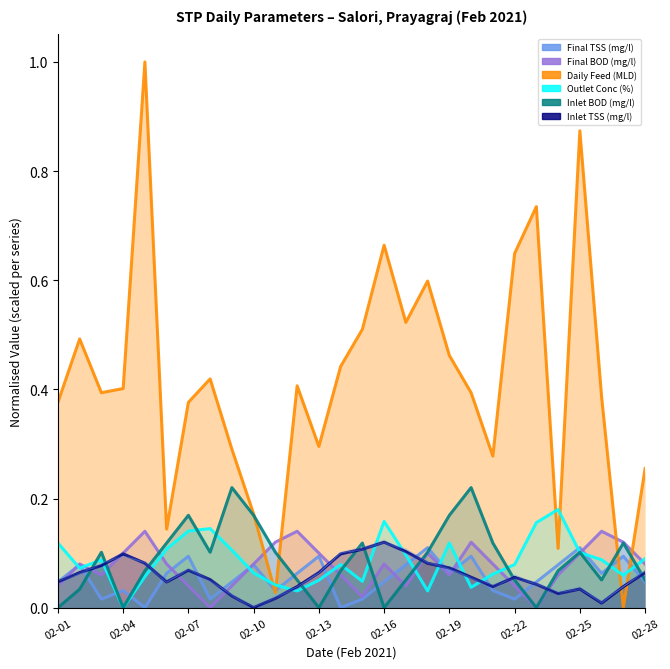

The Final BOD (mg/l) series shows 0.1 at 02-10. True or false?

True